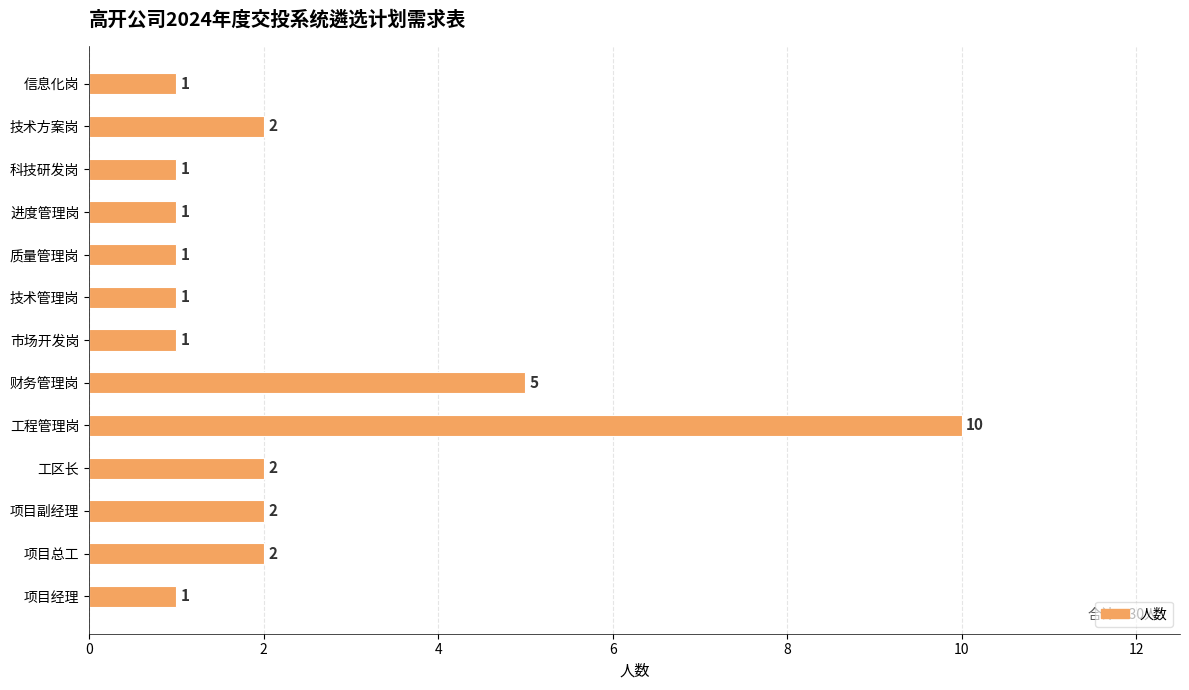

What is the sum of all values?

30